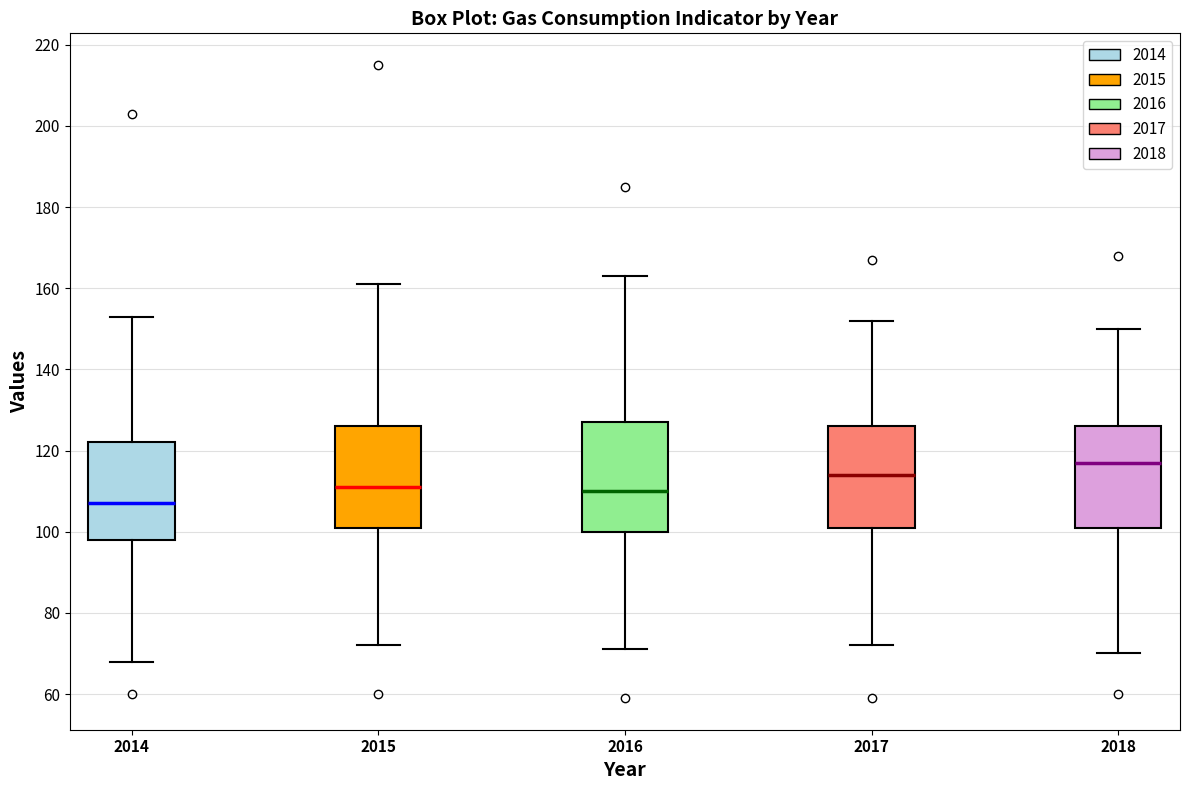

Reading left to right, read every box against the y-axis: the position of its median line, the range the box covers, and the ends of its whiskers. The values are not printed on the chart, so give them approximately, as read against the axis.

2014: median 108, box 98 to 122, whiskers 68 to 154
2015: median 112, box 102 to 126, whiskers 72 to 162
2016: median 110, box 100 to 128, whiskers 72 to 164
2017: median 114, box 102 to 126, whiskers 72 to 152
2018: median 118, box 102 to 126, whiskers 70 to 150